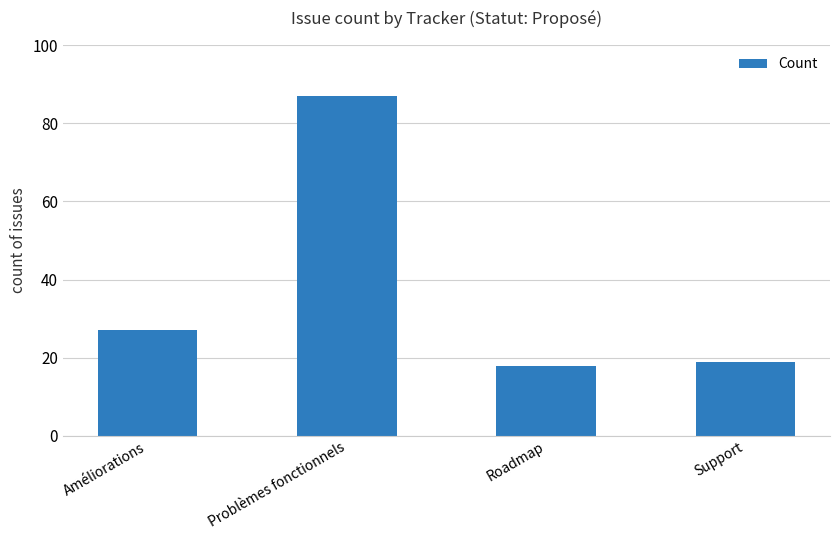

List the labels in order of value, smallest first.

Roadmap, Support, Améliorations, Problèmes fonctionnels